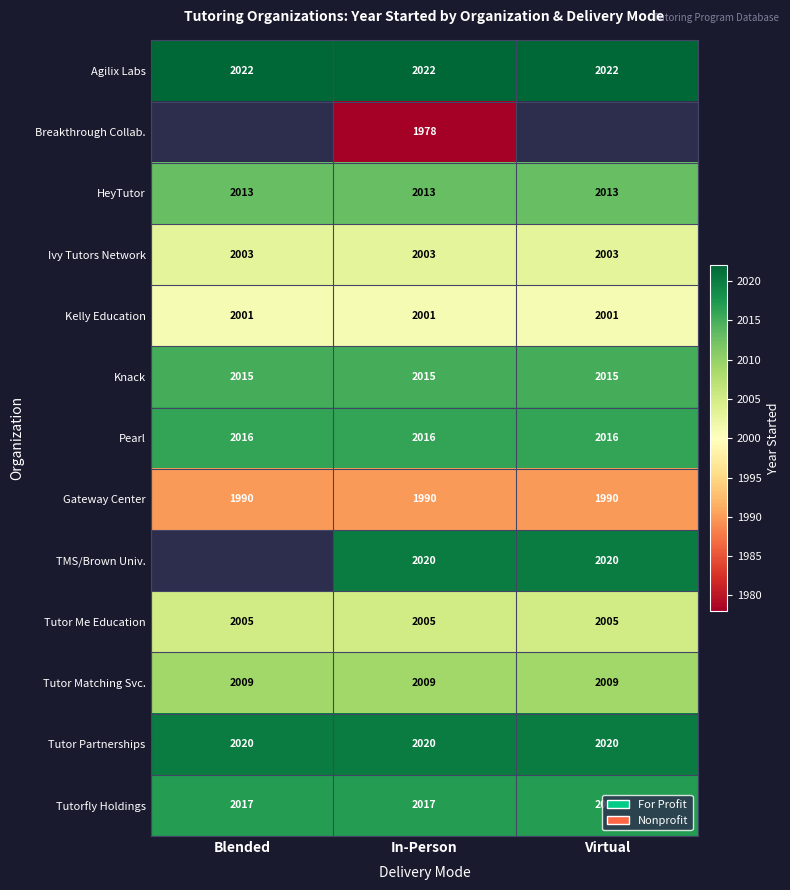

The value of Gateway Center at Virtual is 1990. True or false?

True